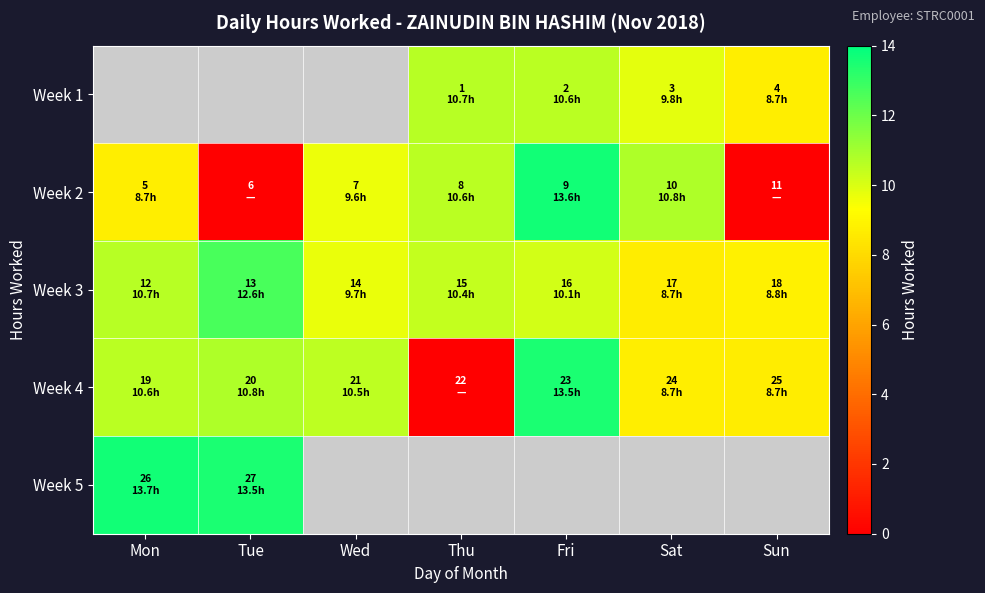

The value of Week 5 at Mon is 13.7. True or false?

True